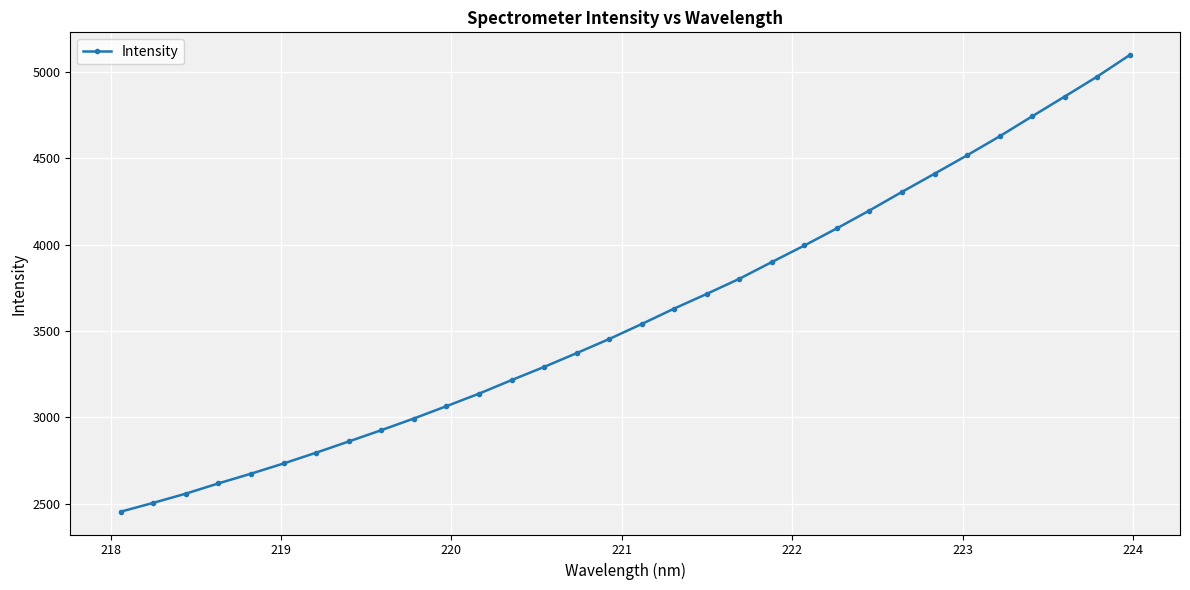

What is the value of the 32nd point from the left?

5095.4